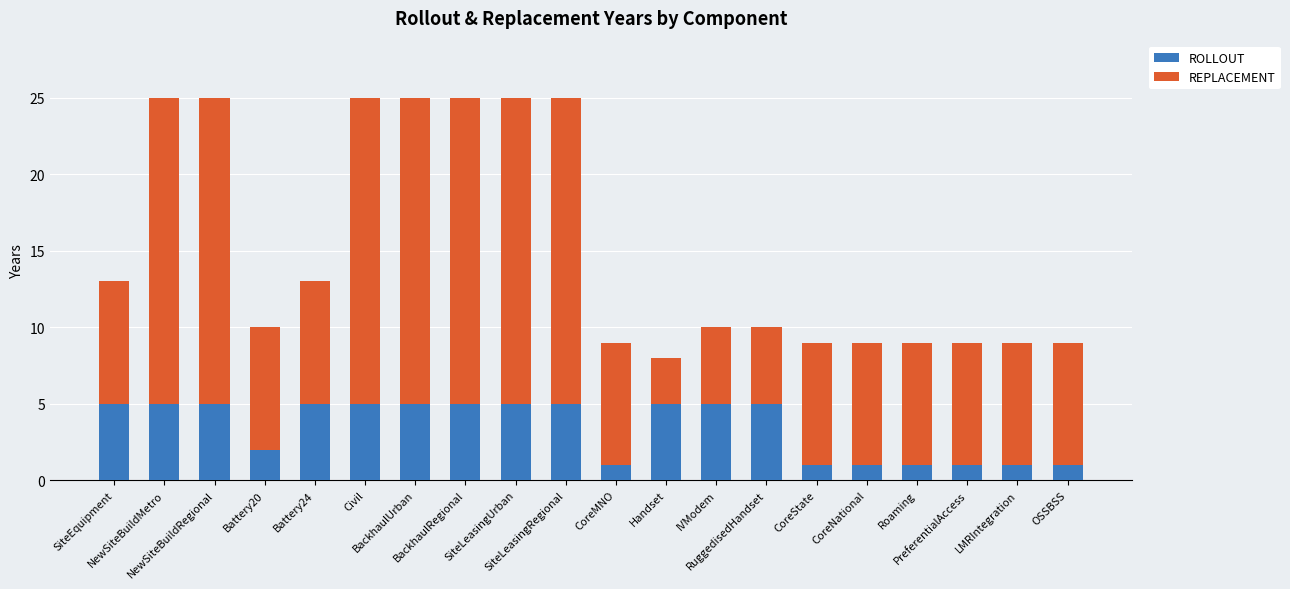

Are the bars grouped side by side (vs. stacked)?

No